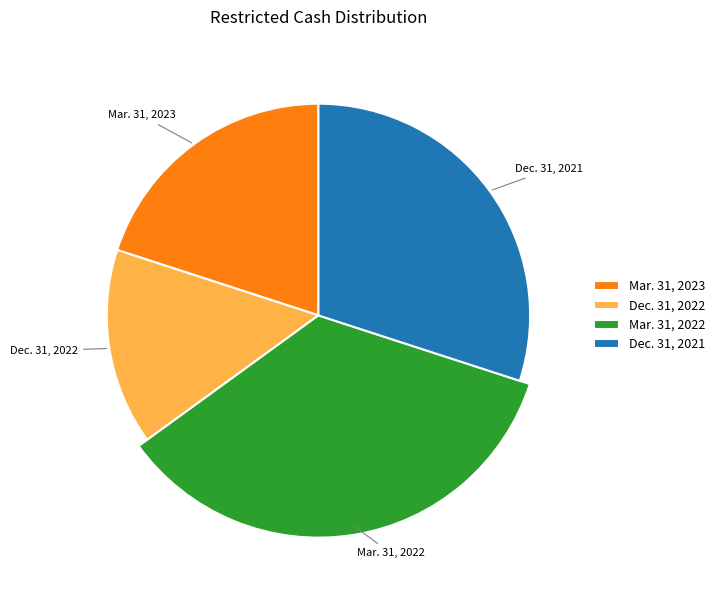

The Mar. 31, 2022 slice represents 35% of the pie. True or false?

True